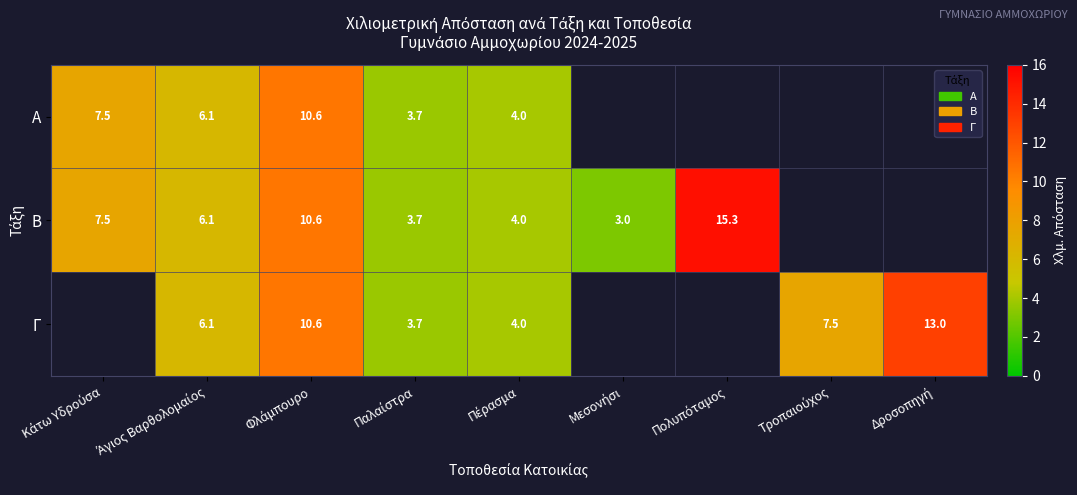

What is the maximum value shown in the chart?

15.3